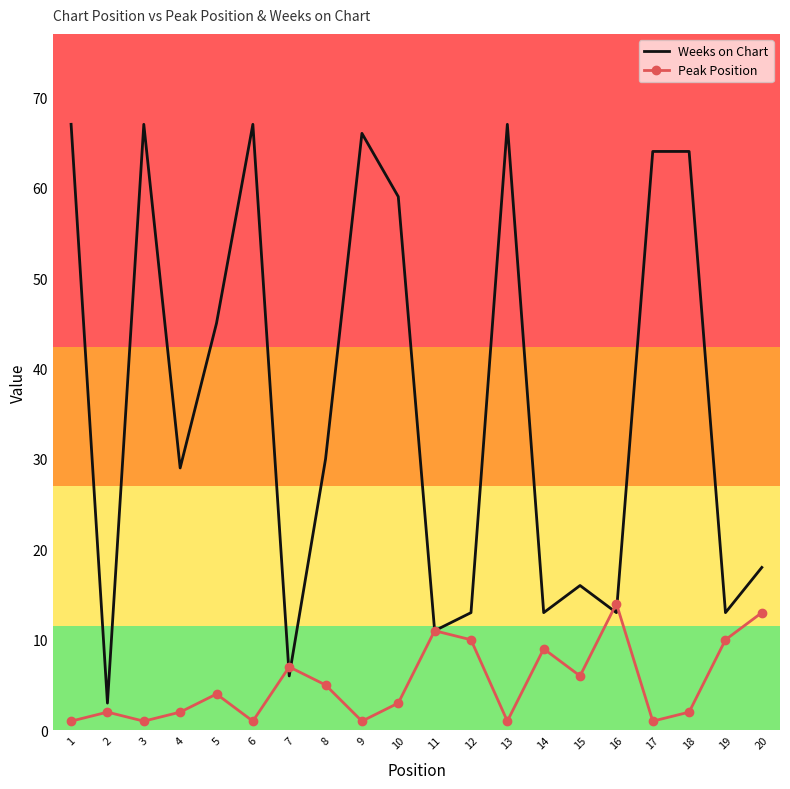

Which series has the largest total across all categories?

Weeks on Chart